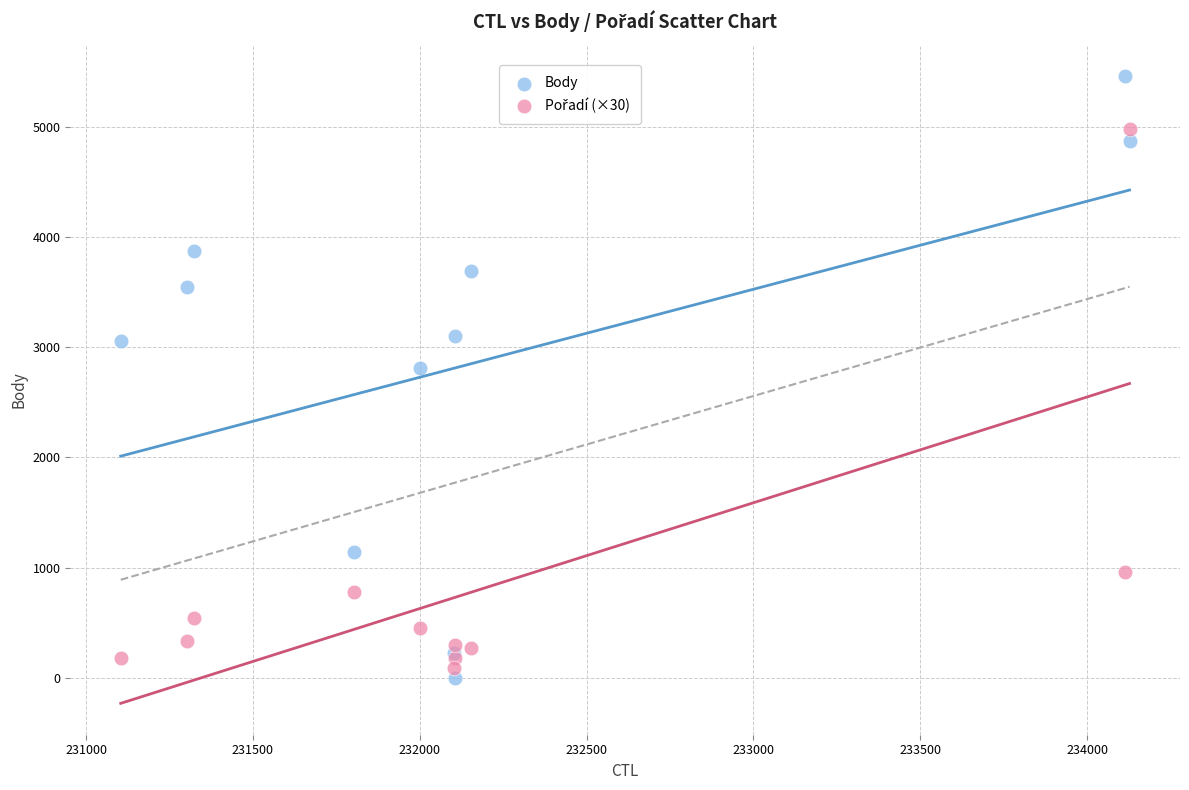

Across all series, what Y value is closest to 2731?

2814